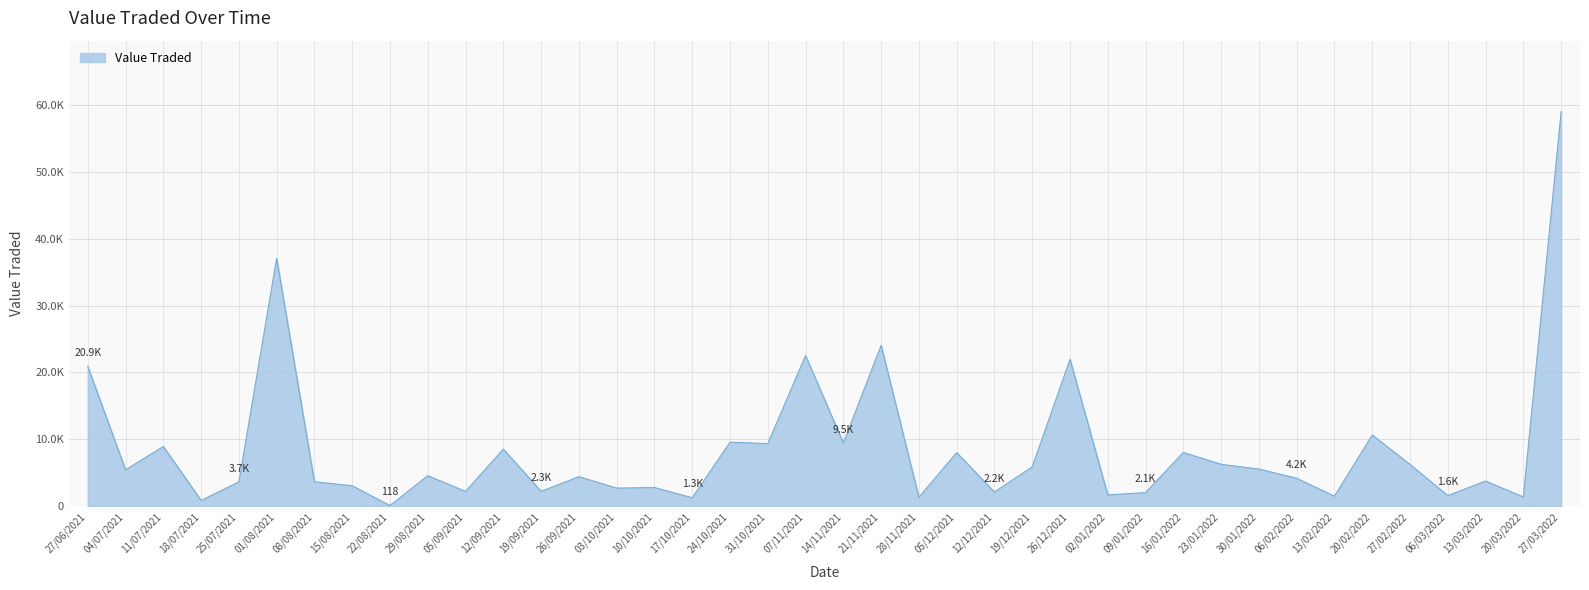

At which category does the chart reach its peak across all series?

27/03/2022